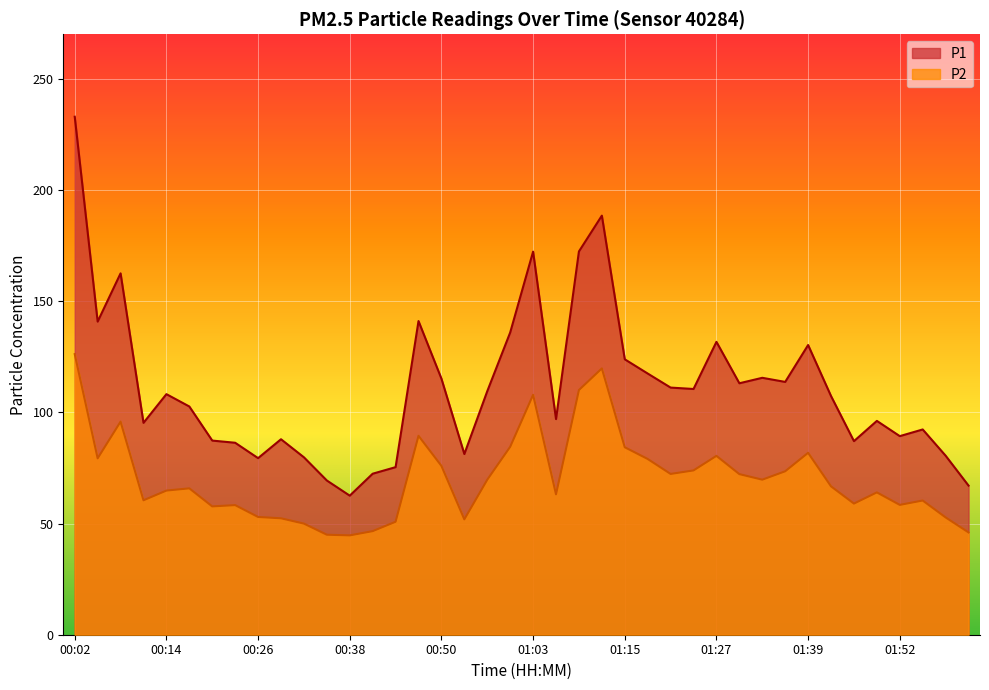

What is the difference between the P1 values at 01:36 and 01:52?

24.4